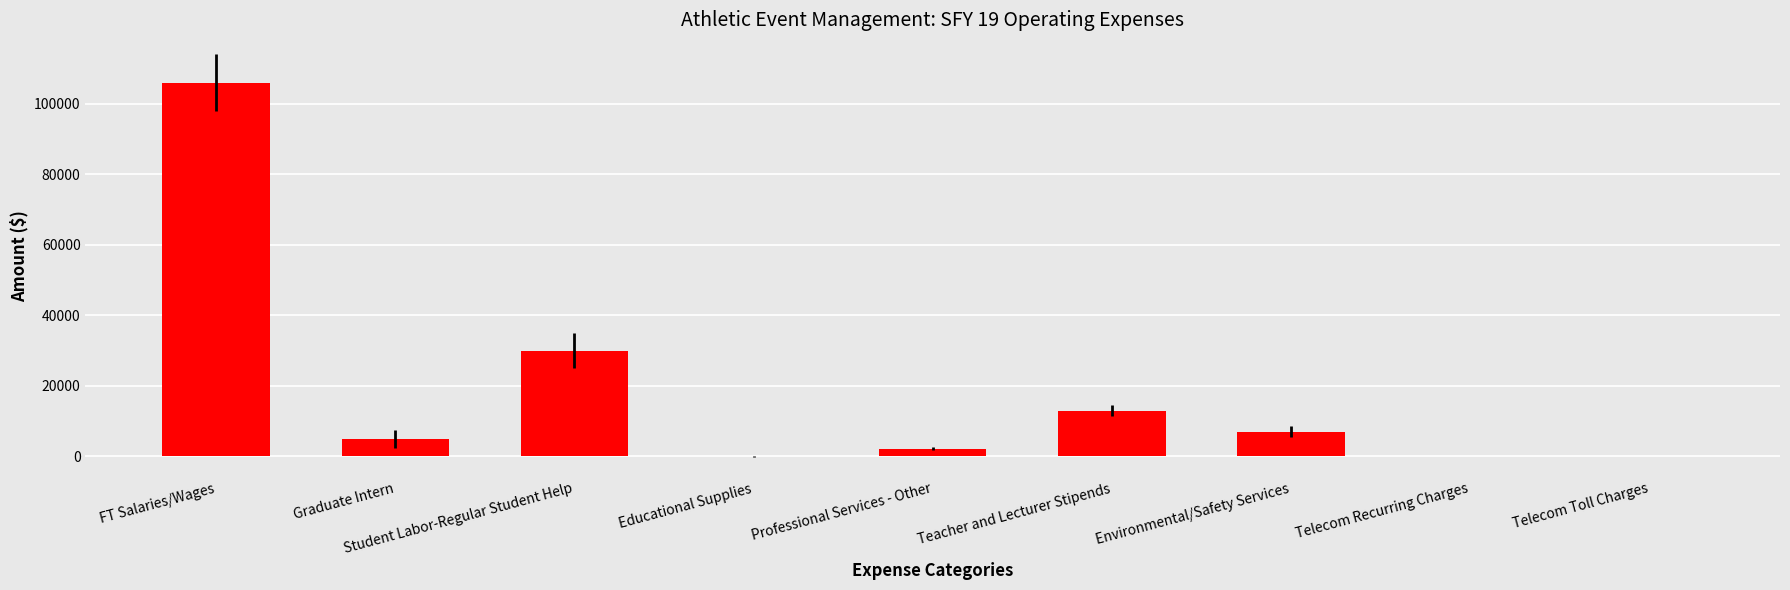

What is the sum of all values?

163396.2